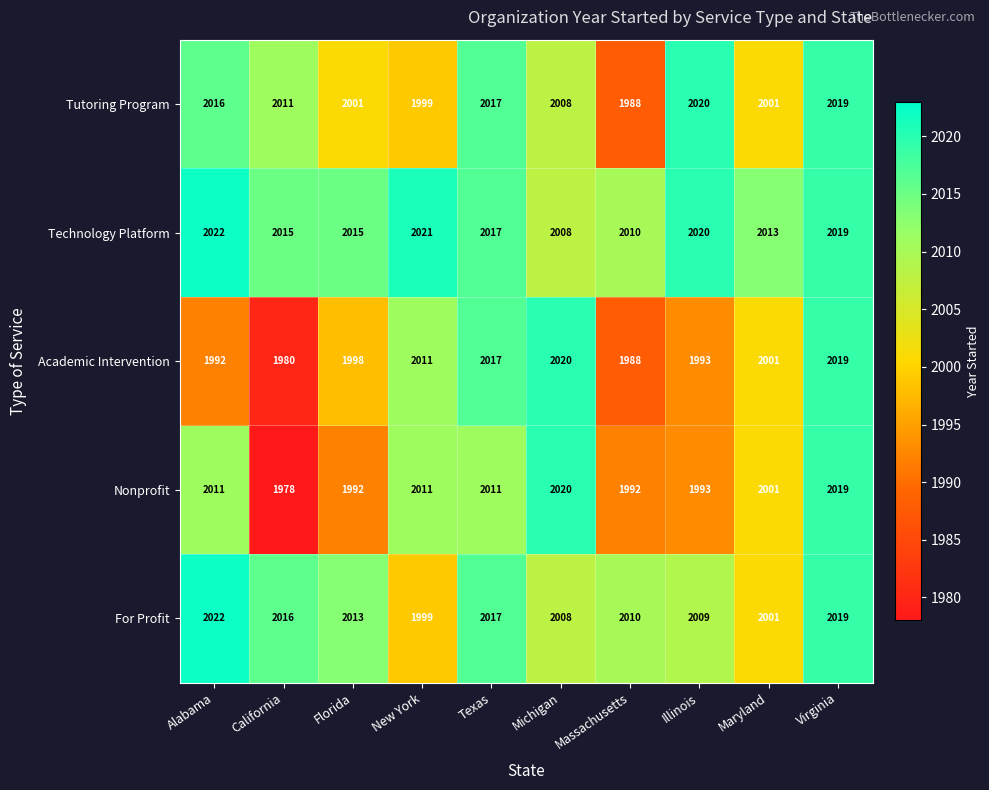

True or false: Nonprofit has a value of 1165 at Massachusetts.

False